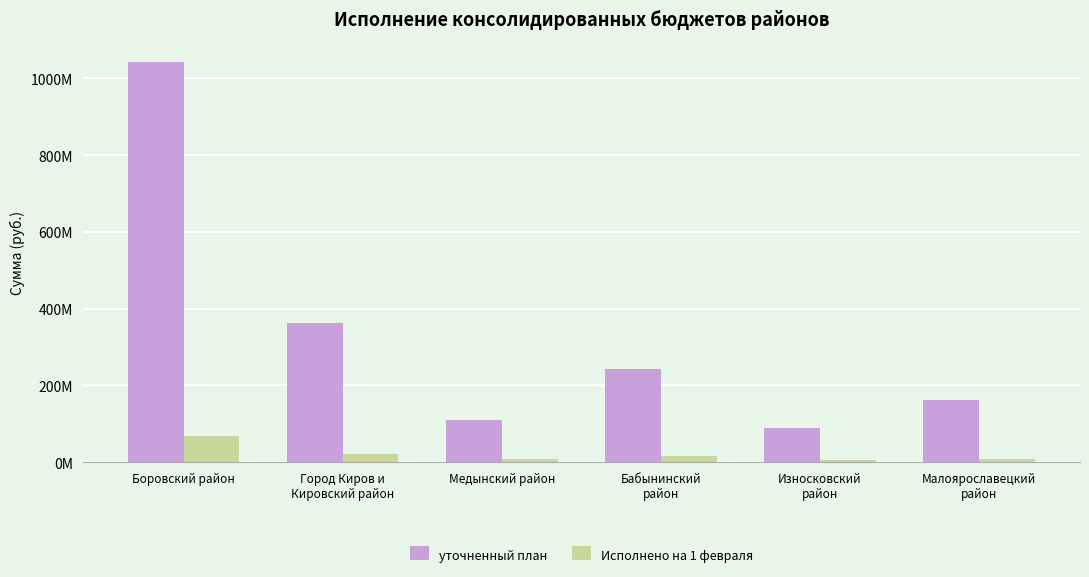

Does the chart contain stacked bars?

No